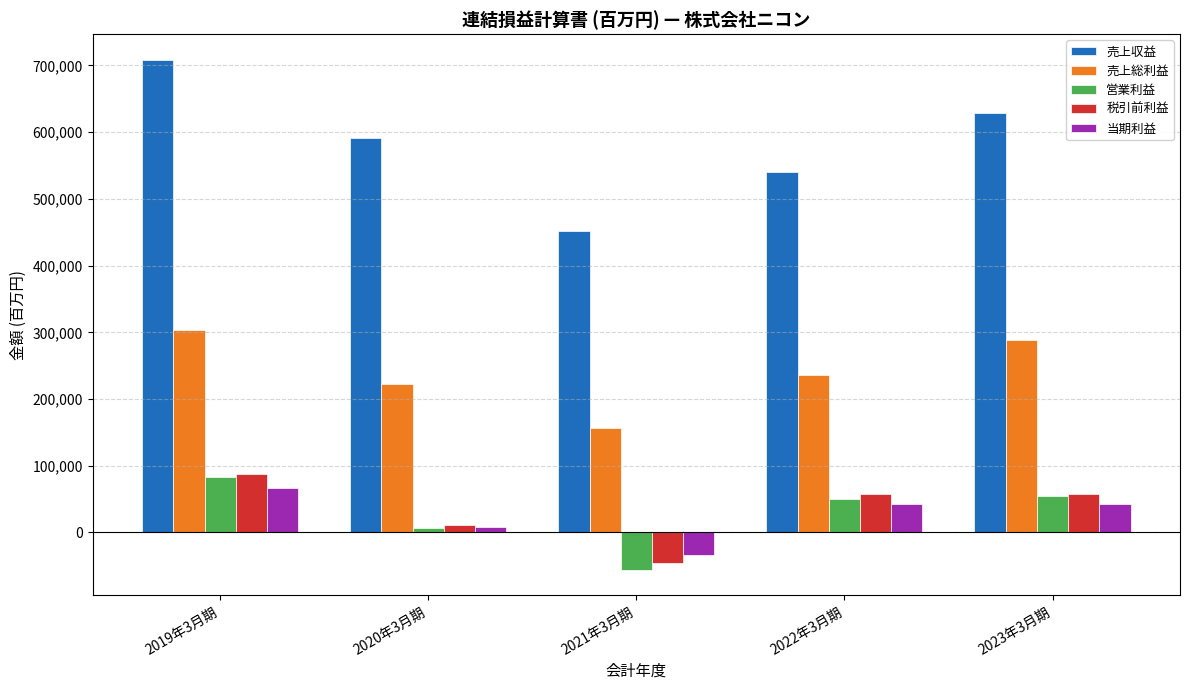

The 売上収益 series shows 628105 at 2023年3月期. True or false?

True